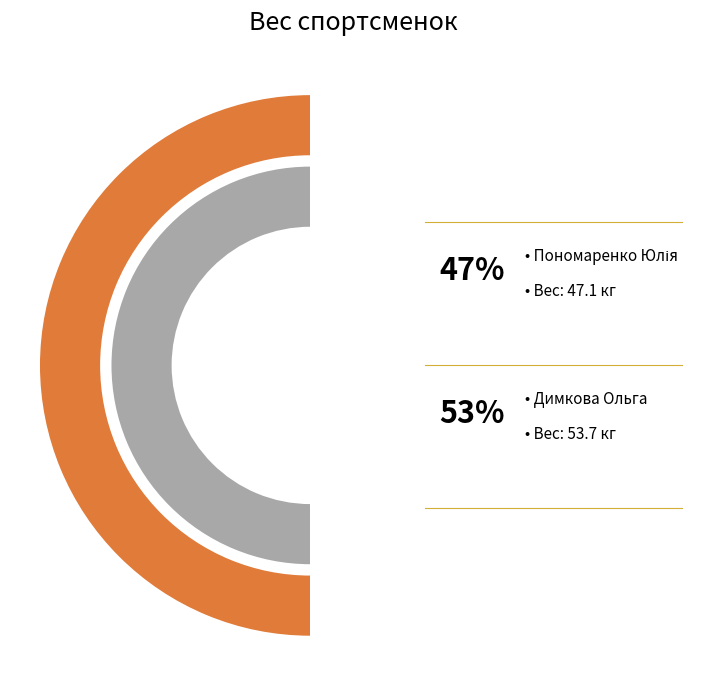

To the nearest percent, what portion does Пономаренко Юлія represent?

47%